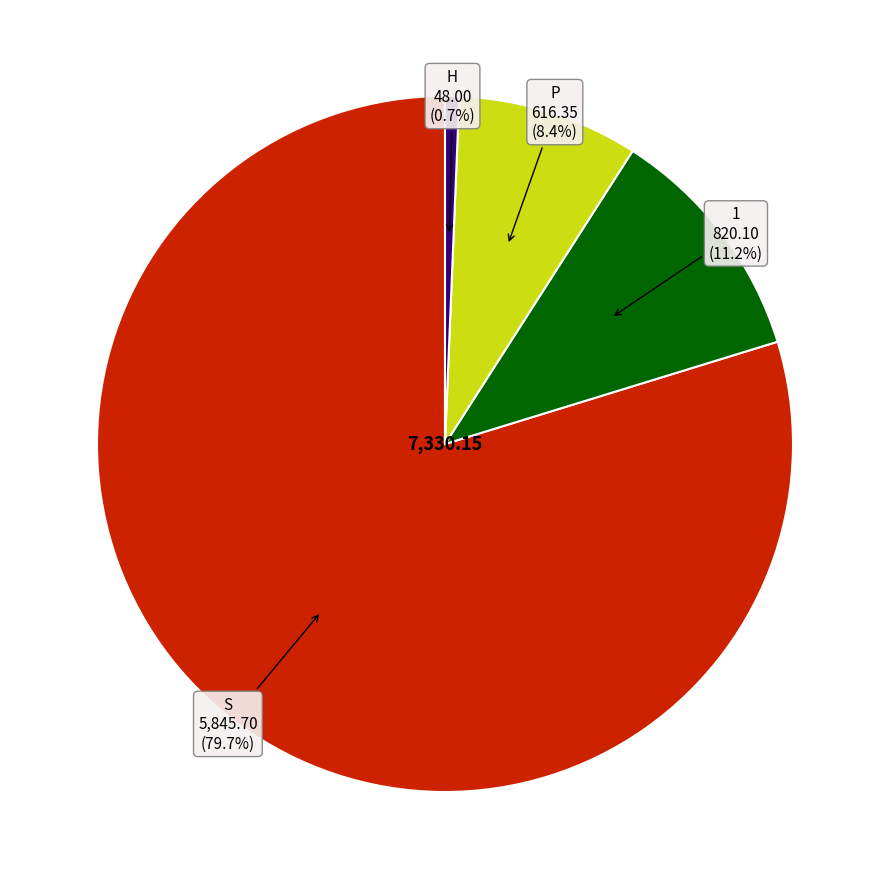

Is there any slice that represents more than half of the pie?

Yes